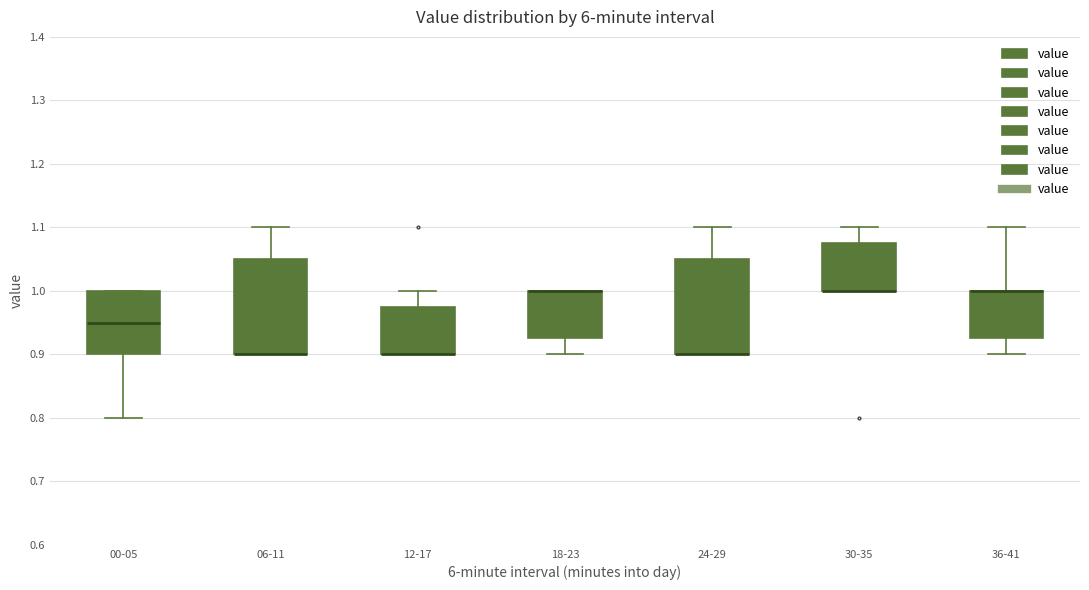

Reading left to right, read every box against the y-axis: the position of its median line, the range the box covers, and the ends of its whiskers. The values are not printed on the chart, so give them approximately, as read against the axis.

00-05: median 0.95, box 0.90 to 1.00, whiskers 0.80 to 1.00
06-11: median 0.90 (drawn on the box's lower edge), box 0.90 to 1.05, whiskers 0.90 to 1.10
12-17: median 0.90 (drawn on the box's lower edge), box 0.90 to 0.98, whiskers 0.90 to 1.00
18-23: median 1.00 (drawn on the box's upper edge), box 0.93 to 1.00, whiskers 0.90 to 1.00
24-29: median 0.90 (drawn on the box's lower edge), box 0.90 to 1.05, whiskers 0.90 to 1.10
30-35: median 1.00 (drawn on the box's lower edge), box 1.00 to 1.08, whiskers 1.00 to 1.10
36-41: median 1.00 (drawn on the box's upper edge), box 0.93 to 1.00, whiskers 0.90 to 1.10